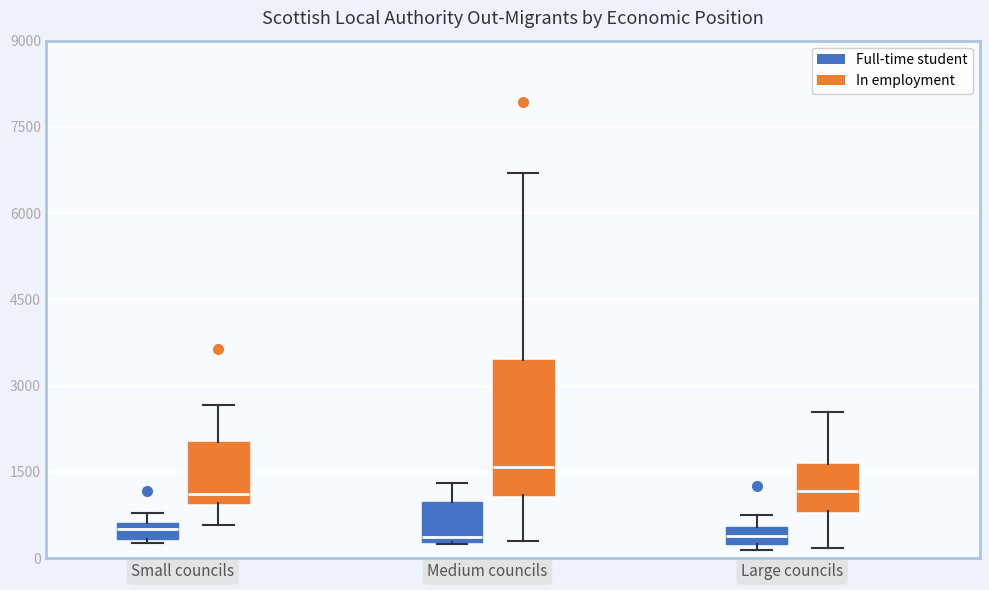

Where does the median line of the box for Large councils (Full-time student) sit on the y-axis? The values are not printed on the chart, so give them approximately, as read against the axis.

400